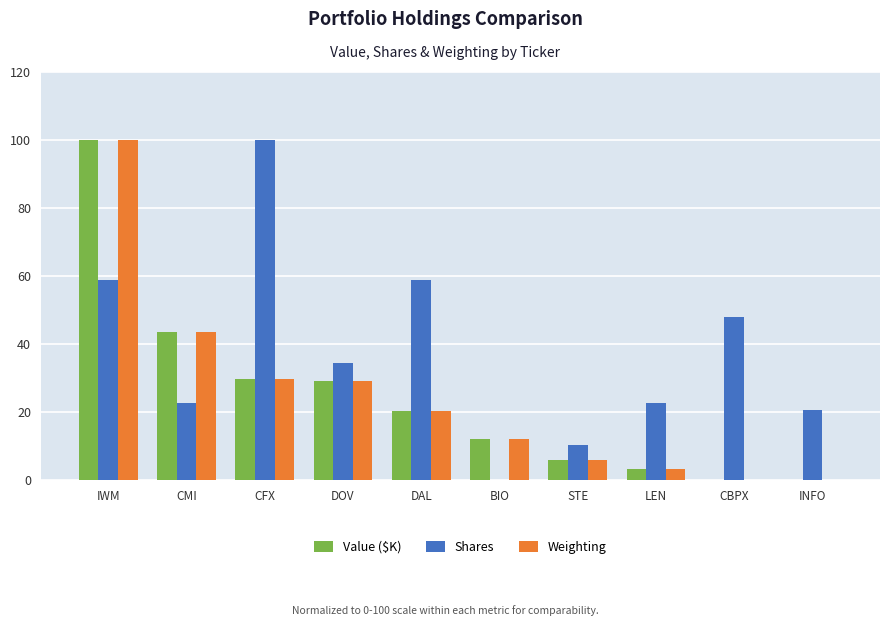

Are the bars grouped side by side (vs. stacked)?

Yes